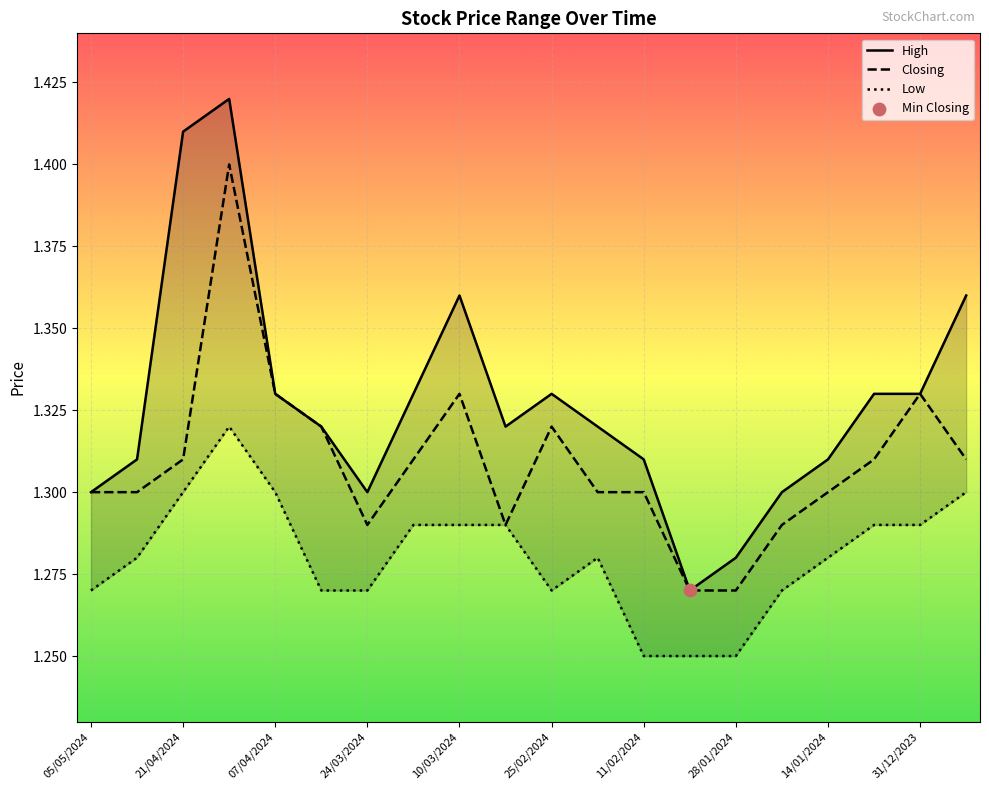

Which series contains the highest Y value?

High